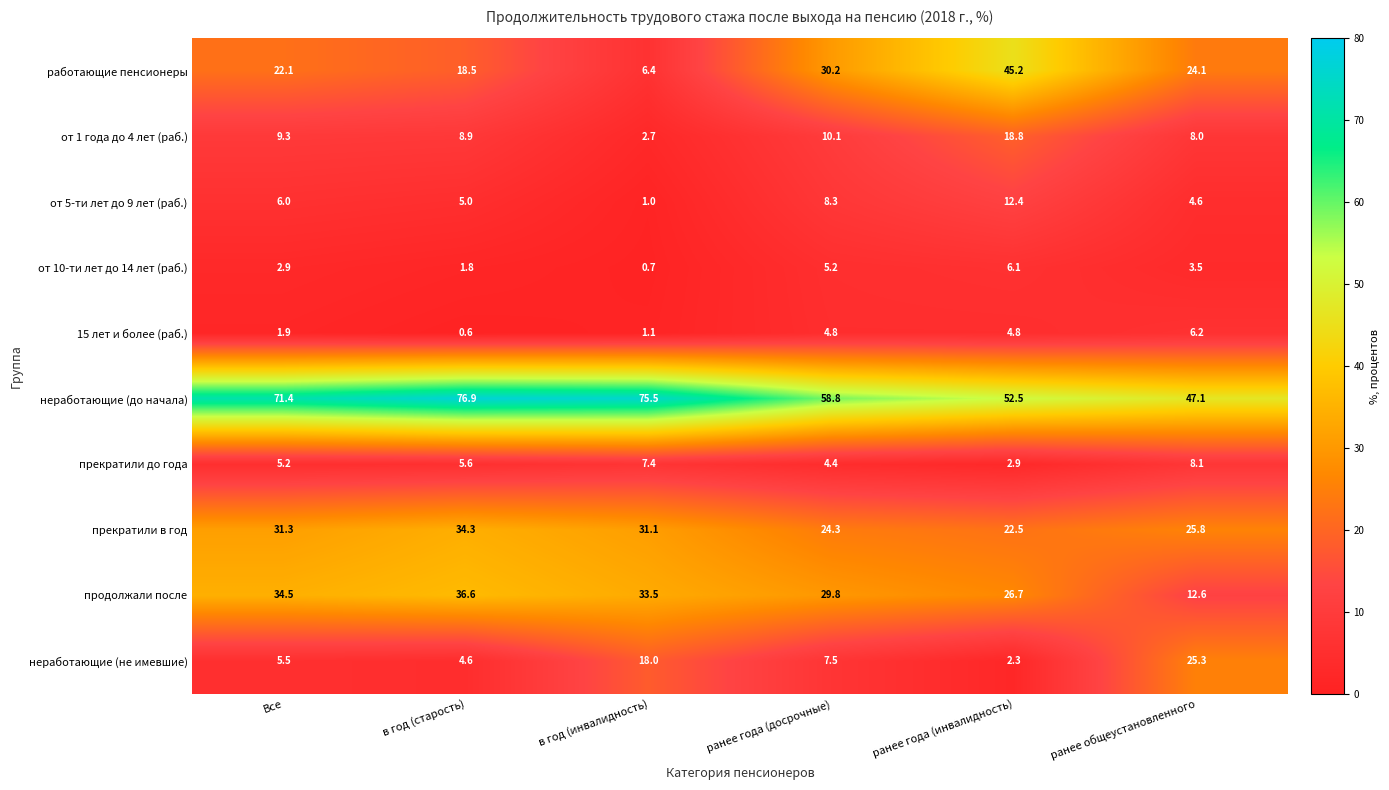

Which label corresponds to the smallest value in the chart?

в год (старость)